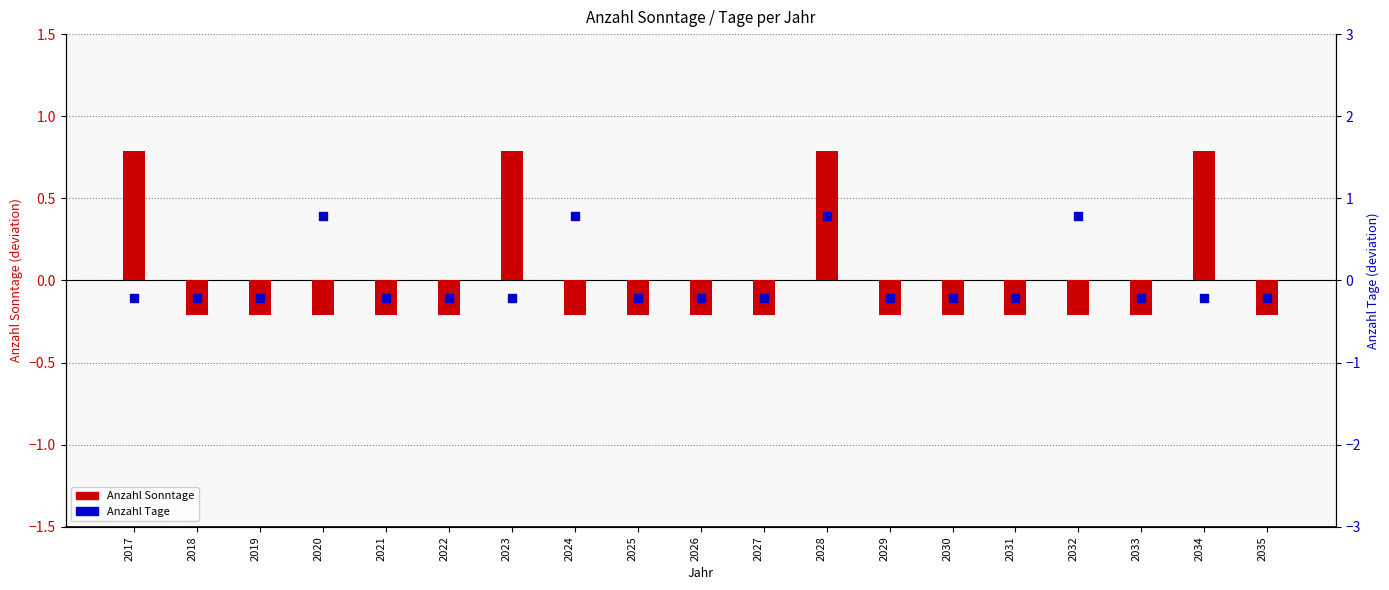

Is the value of Anzahl Tage at 2035 greater than the value of Anzahl Sonntage at 2021?

No